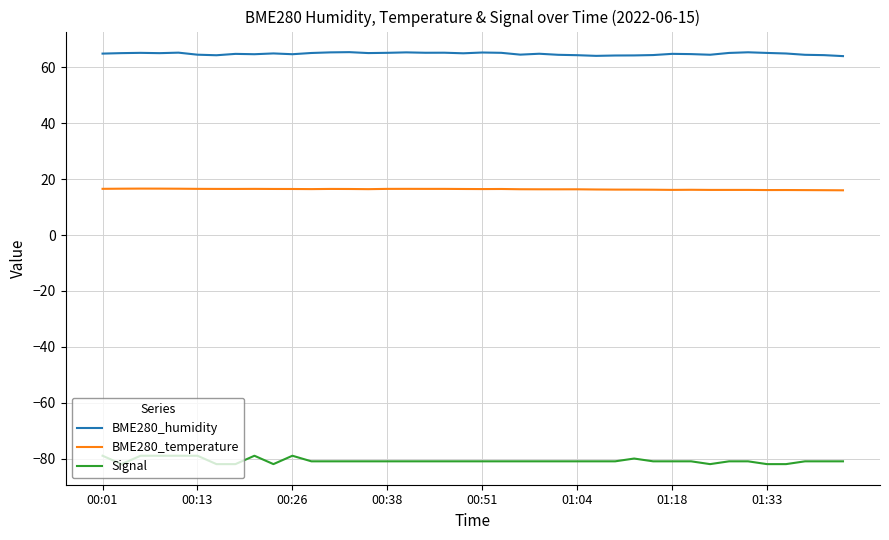

What is the lowest value of the BME280_temperature series?

16.0